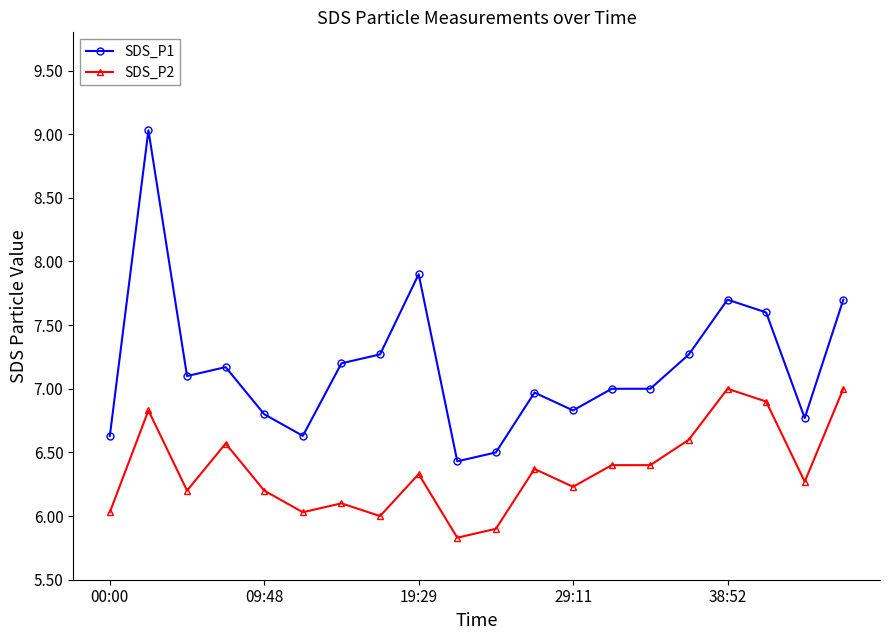

List the series in order of their peak value, highest first.

SDS_P1, SDS_P2